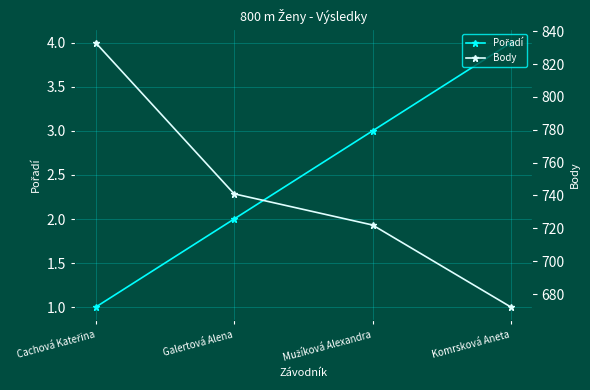

Is it true that Body equals 186 at Galertová Alena?

False